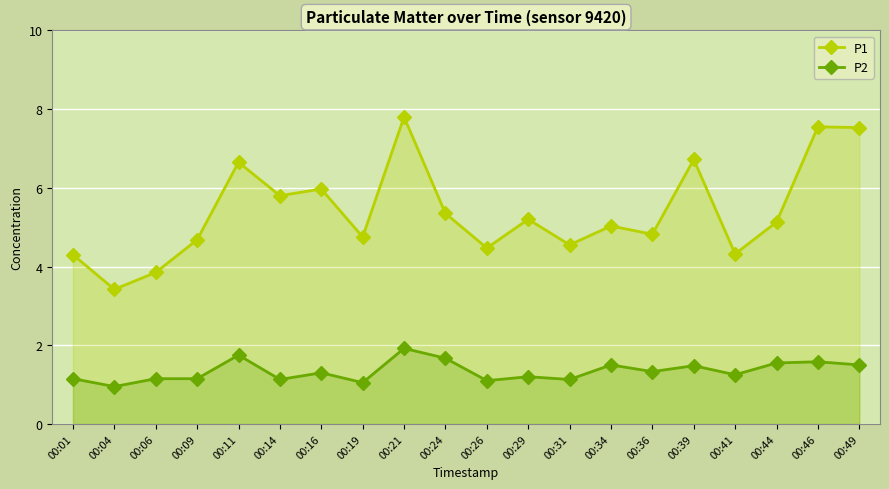

Read the P2 value at 00:49.

1.5